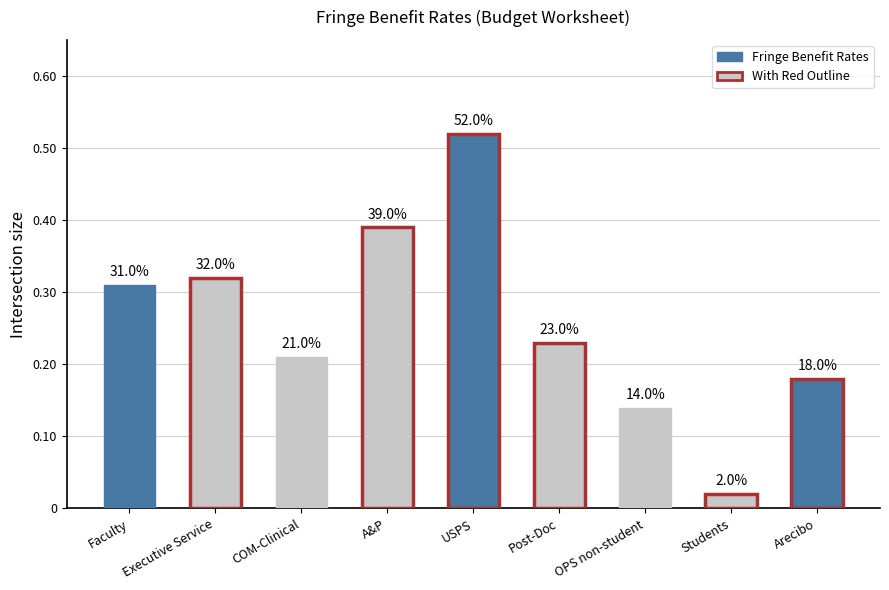

Which has a higher value, A&P or OPS non-student?

A&P